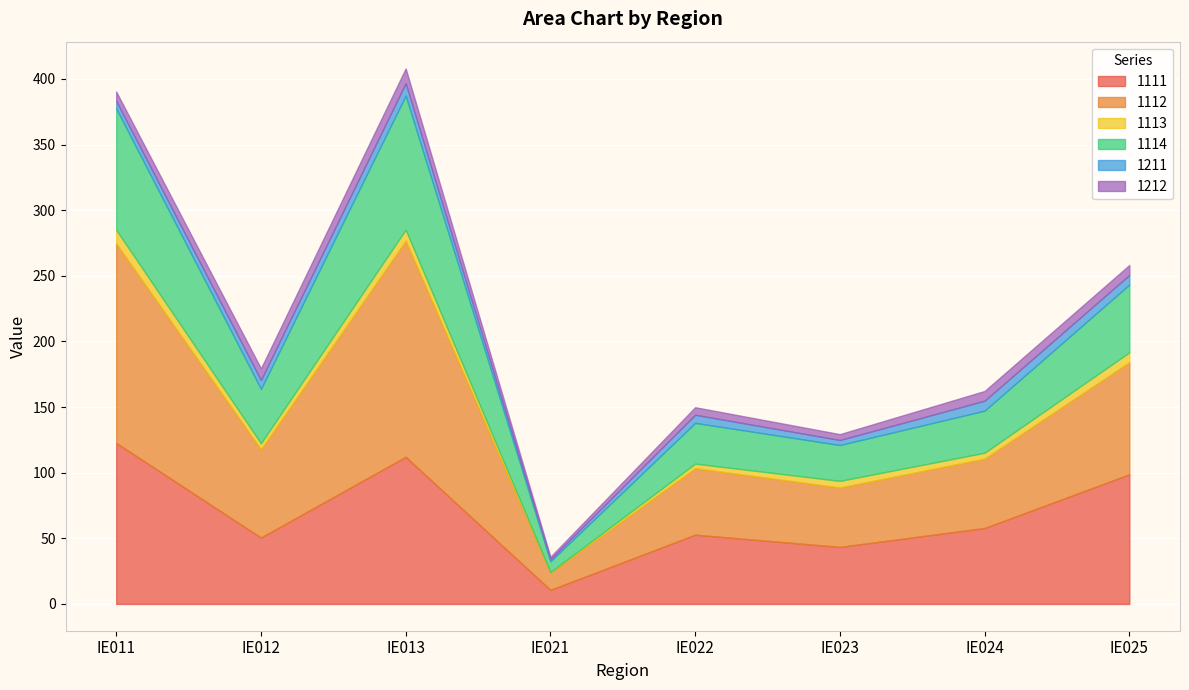

How many lines are shown in the chart?

6